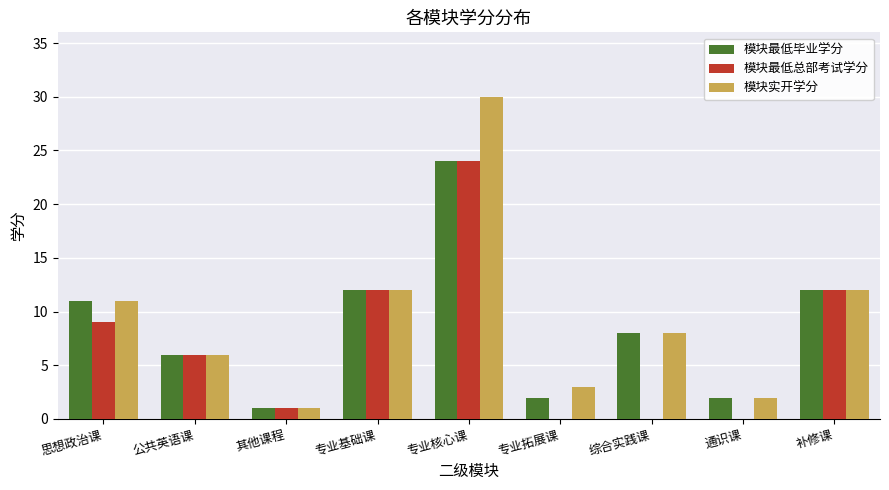

At which category is the sum across all series the highest?

专业核心课